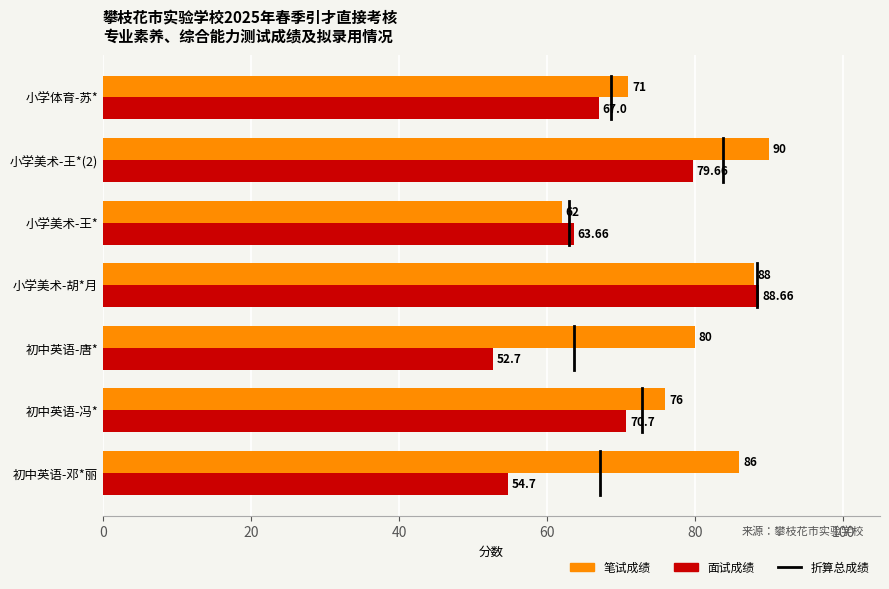

Rank the categories by 面试成绩 value from highest to lowest.

小学美术-胡*月, 小学美术-王*(2), 初中英语-冯*, 小学体育-苏*, 小学美术-王*, 初中英语-邓*丽, 初中英语-唐*